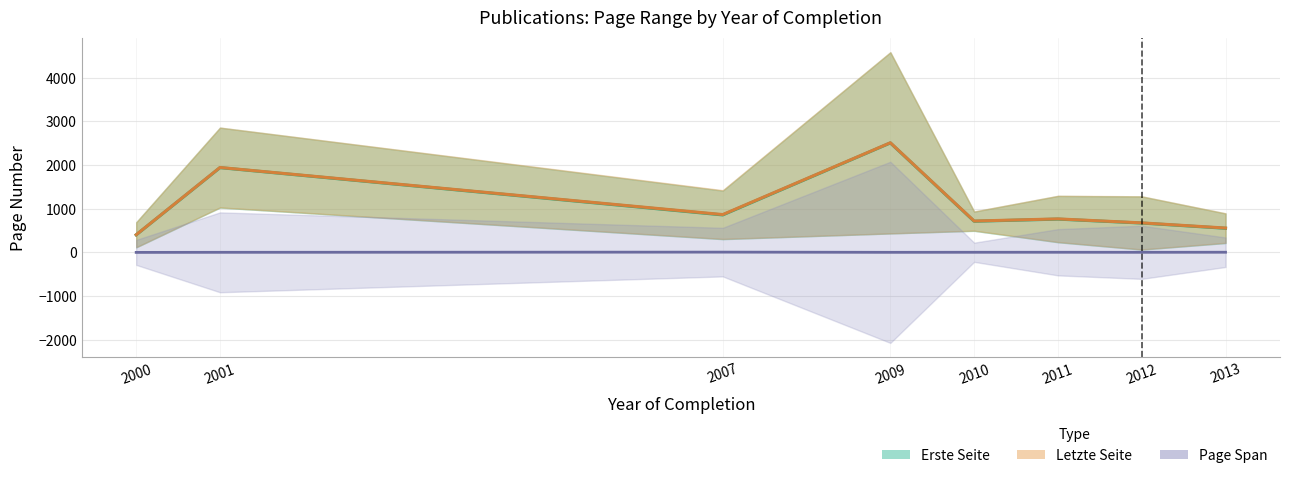

How many interior local peaks does the Erste Seite (mean) series have?

3